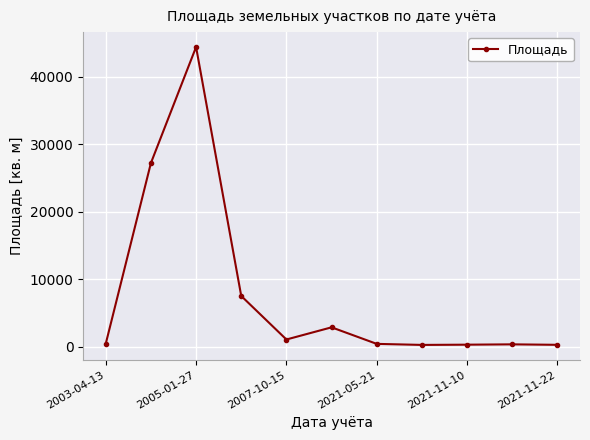

What is the greatest value displayed?

44400